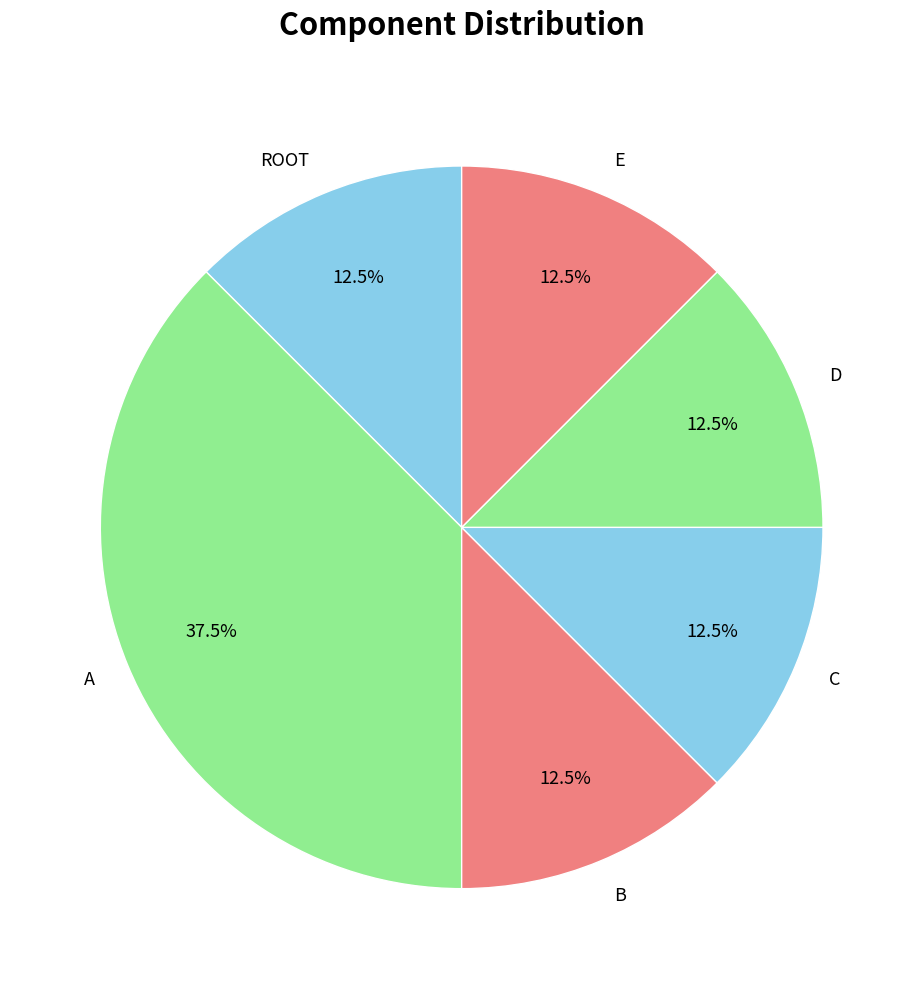

Is there a majority slice in this chart?

No